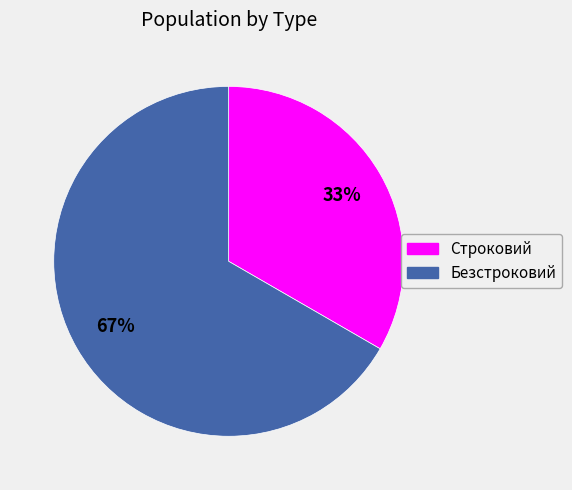

Rank the categories by value from highest to lowest.

Безстроковий, Строковий